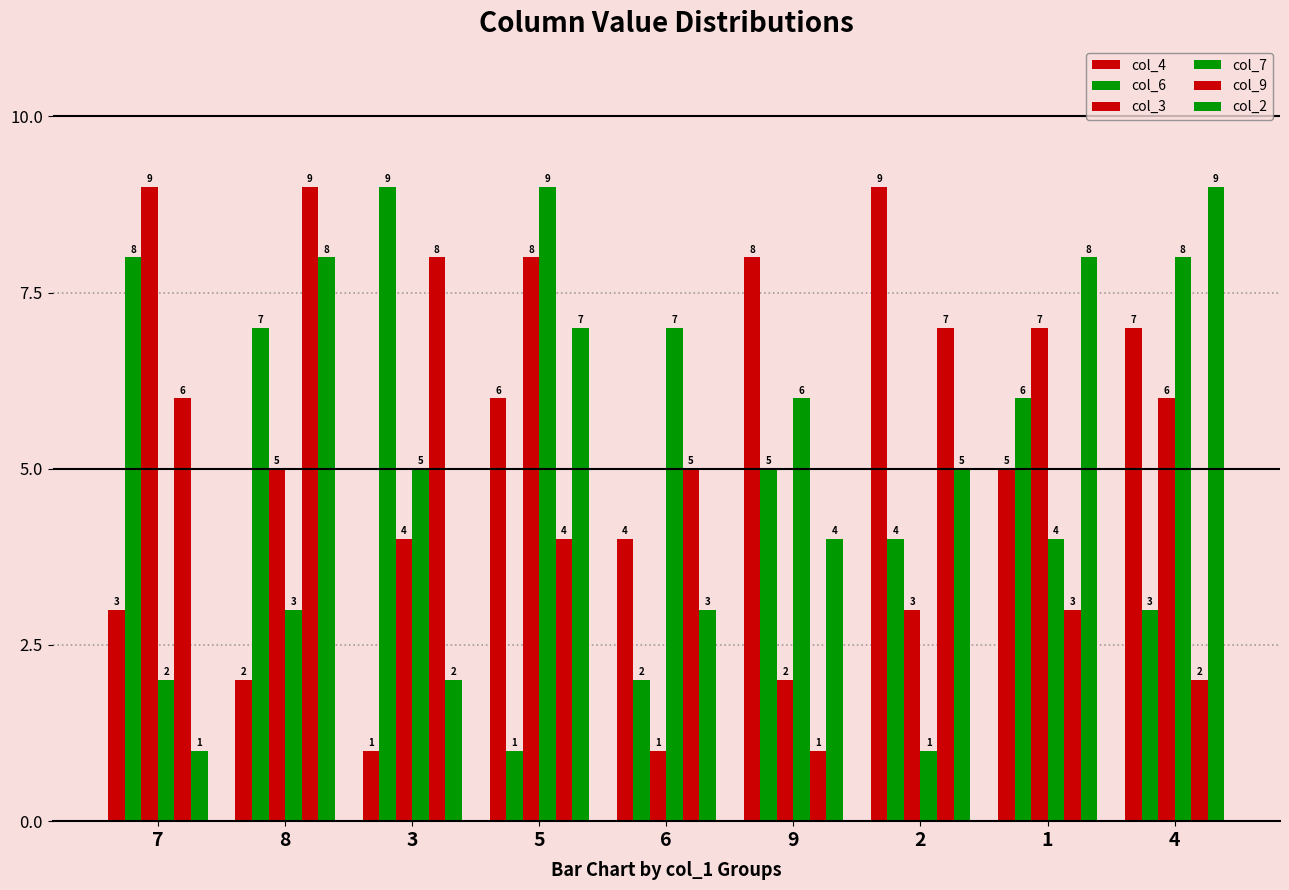

How many values in the col_6 series are below 5?

4